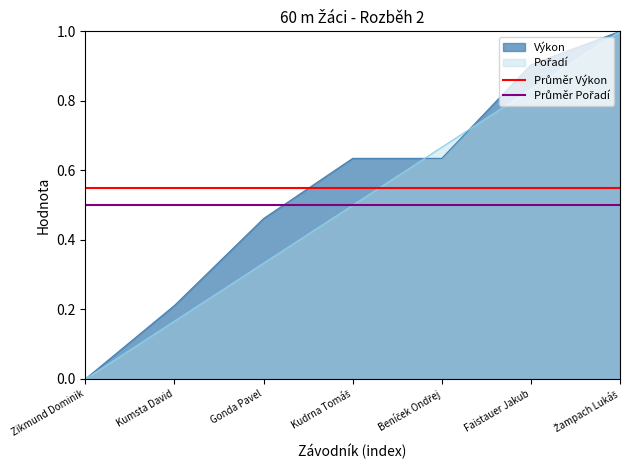

Is it true that Výkon equals 0.3 at Kumsta David?

False